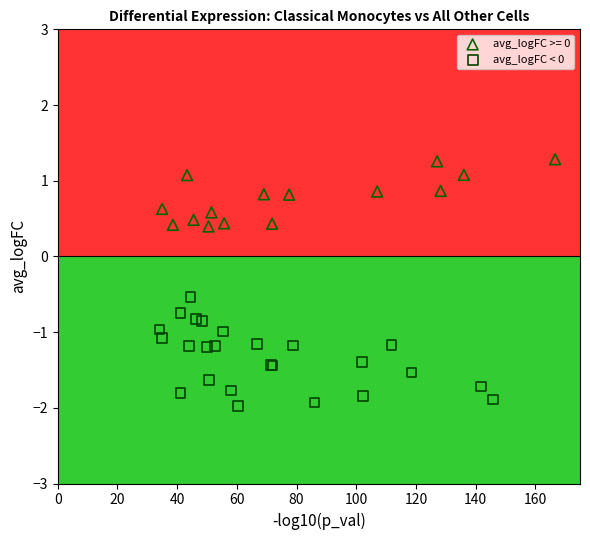

Which series has the largest Y range (max minus min)?

avg_logFC < 0